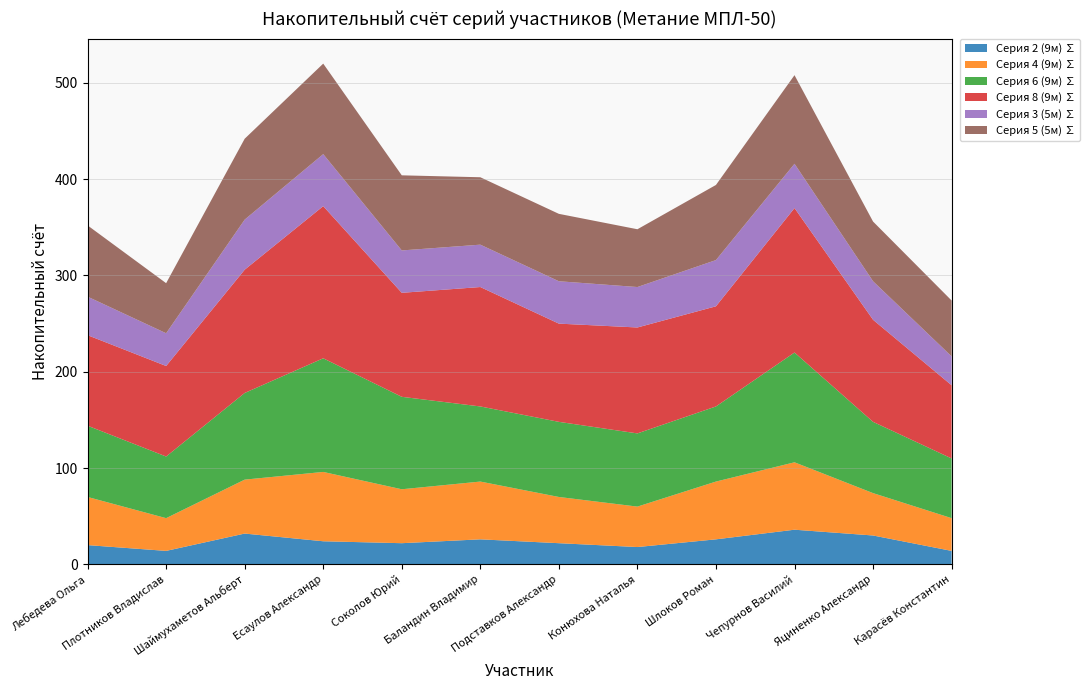

Reading left to right, what are all the values shown in this chart?

Серия 2 (9м) ∑: Лебедева Ольга=20	Плотников Владислав=14	Шаймухаметов Альберт=32	Есаулов Александр=24	Соколов Юрий=22	Баландин Владимир=26	Подставков Александр=22	Конюхова Наталья=18	Шлоков Роман=26	Чепурнов Василий=36	Яциненко Александр=30	Карасёв Константин=14
Серия 4 (9м) ∑: Лебедева Ольга=50	Плотников Владислав=34	Шаймухаметов Альберт=56	Есаулов Александр=72	Соколов Юрий=56	Баландин Владимир=60	Подставков Александр=48	Конюхова Наталья=42	Шлоков Роман=60	Чепурнов Василий=70	Яциненко Александр=44	Карасёв Константин=34
Серия 6 (9м) ∑: Лебедева Ольга=74	Плотников Владислав=64	Шаймухаметов Альберт=90	Есаулов Александр=118	Соколов Юрий=96	Баландин Владимир=78	Подставков Александр=78	Конюхова Наталья=76	Шлоков Роман=78	Чепурнов Василий=114	Яциненко Александр=74	Карасёв Константин=62
Серия 8 (9м) ∑: Лебедева Ольга=94	Плотников Владислав=94	Шаймухаметов Альберт=128	Есаулов Александр=158	Соколов Юрий=108	Баландин Владимир=124	Подставков Александр=102	Конюхова Наталья=110	Шлоков Роман=104	Чепурнов Василий=150	Яциненко Александр=106	Карасёв Константин=76
Серия 3 (5м) ∑: Лебедева Ольга=40	Плотников Владислав=34	Шаймухаметов Альберт=52	Есаулов Александр=54	Соколов Юрий=44	Баландин Владимир=44	Подставков Александр=44	Конюхова Наталья=42	Шлоков Роман=48	Чепурнов Василий=46	Яциненко Александр=40	Карасёв Константин=30
Серия 5 (5м) ∑: Лебедева Ольга=74	Плотников Владислав=52	Шаймухаметов Альберт=84	Есаулов Александр=94	Соколов Юрий=78	Баландин Владимир=70	Подставков Александр=70	Конюхова Наталья=60	Шлоков Роман=78	Чепурнов Василий=92	Яциненко Александр=62	Карасёв Константин=58